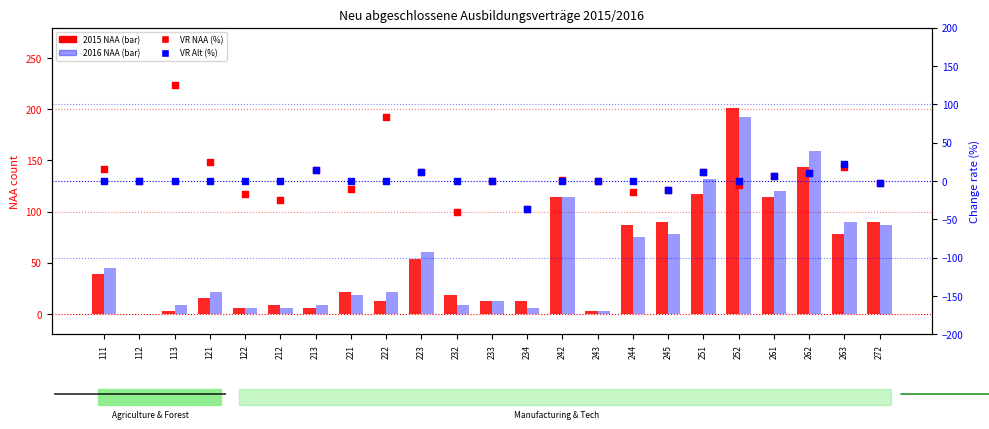

Is the value of 2016 NAA at 252 greater than the value of VR NAA (%) at 252?

Yes